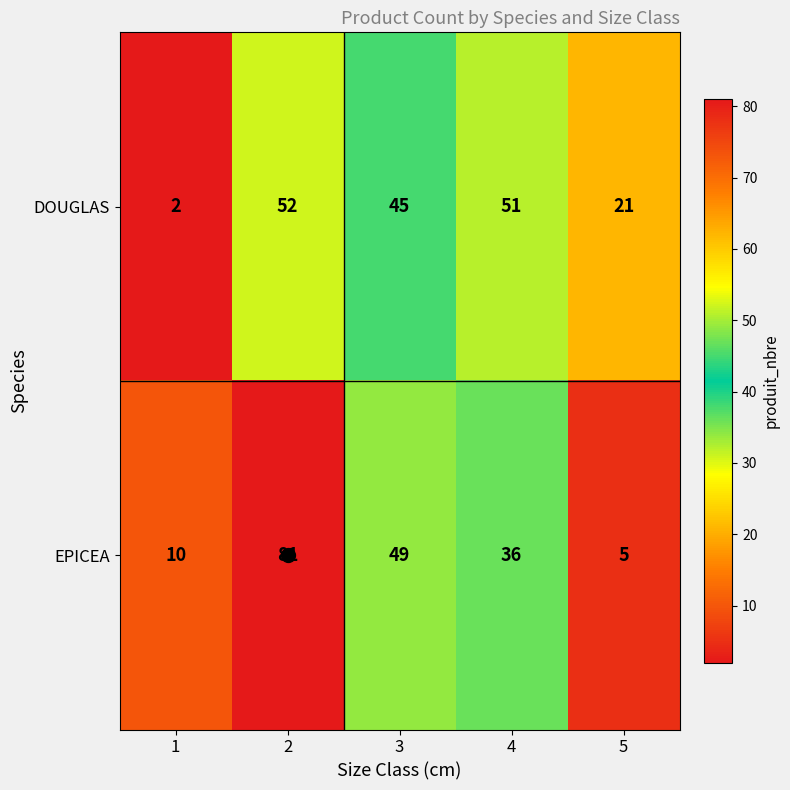

Is it true that DOUGLAS equals 32 at 4?

False